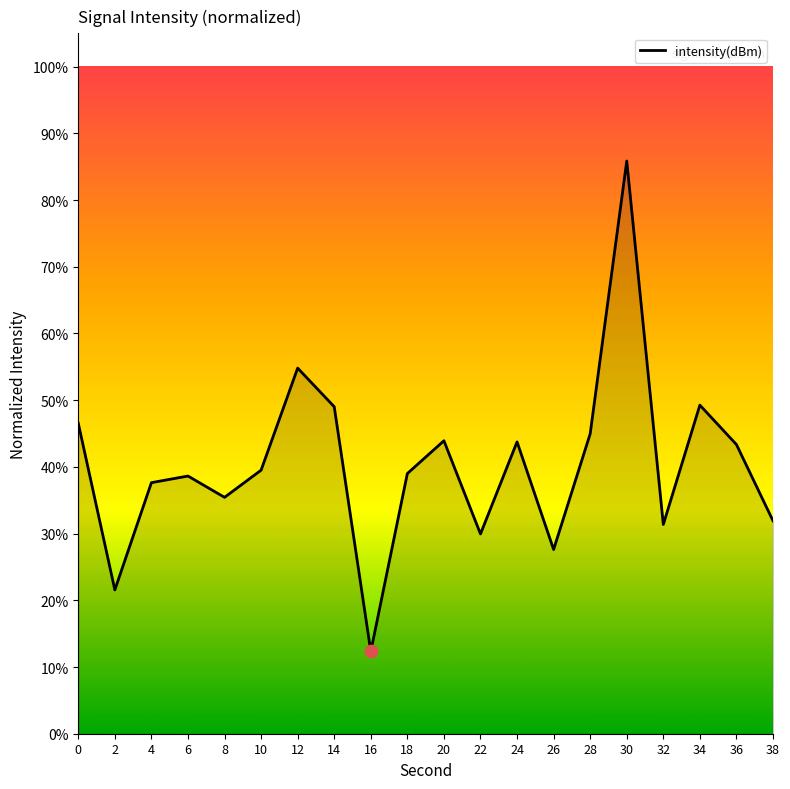

Which has a higher value, 26 or 28?

28